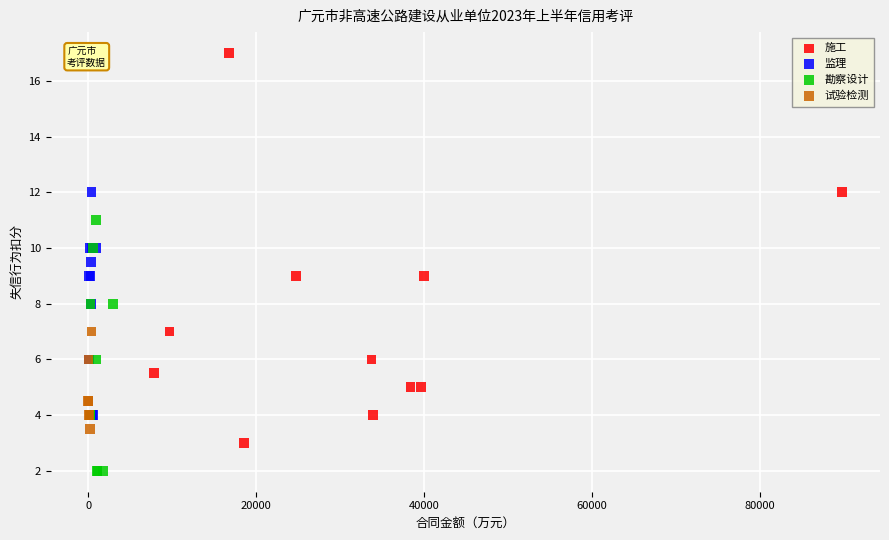

Which series contains the highest Y value?

施工